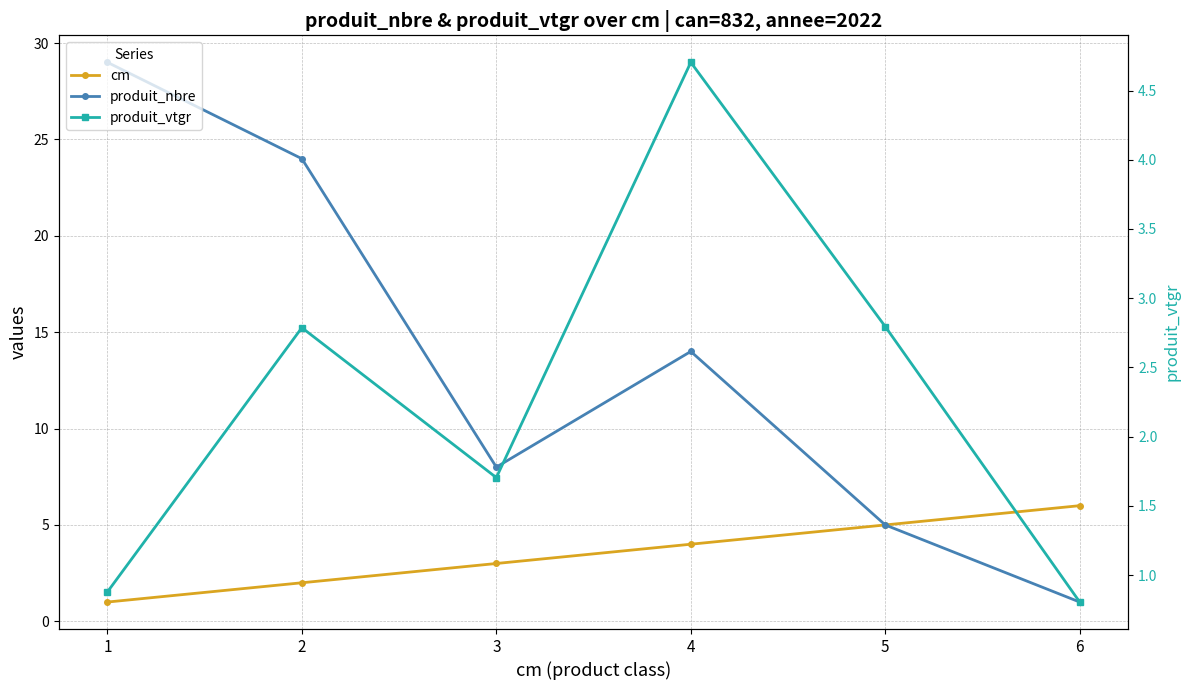

What is the average value of the produit_nbre series?

13.5